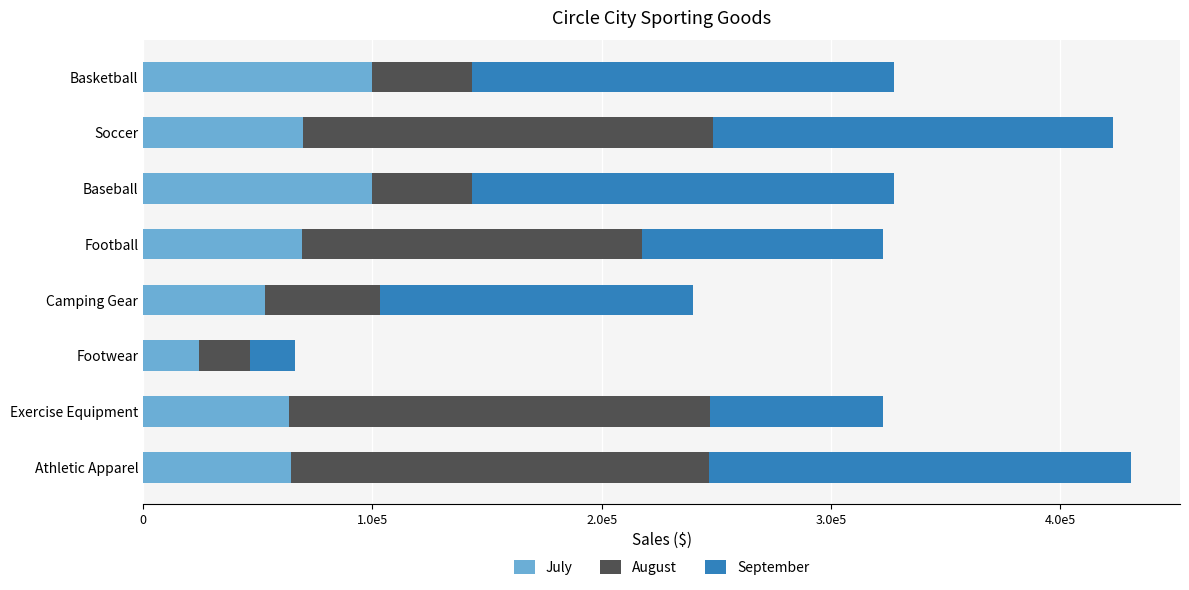

What are all the series names shown in the legend?

July, August, September